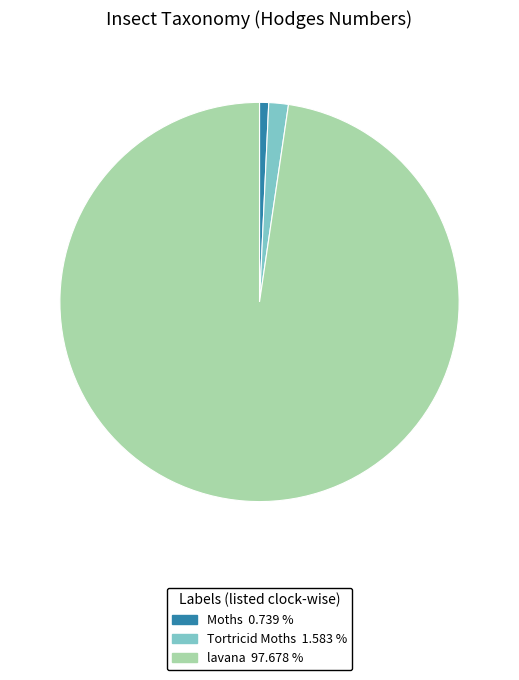

Is there a majority slice in this chart?

Yes